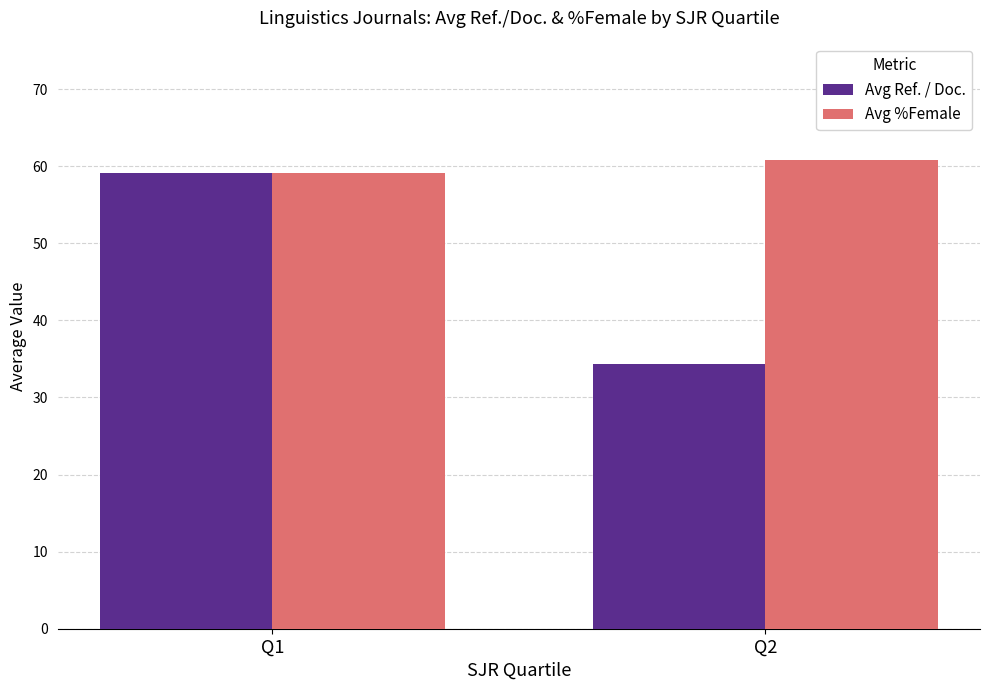

What is the spread (max minus min) of values at Q2?

26.4